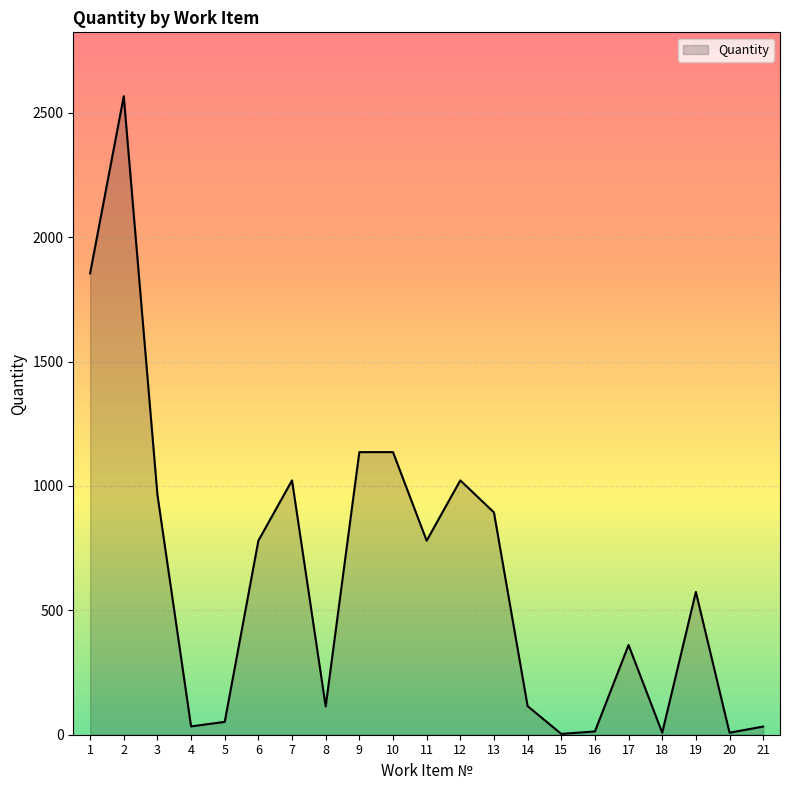

How many lines are shown in the chart?

1